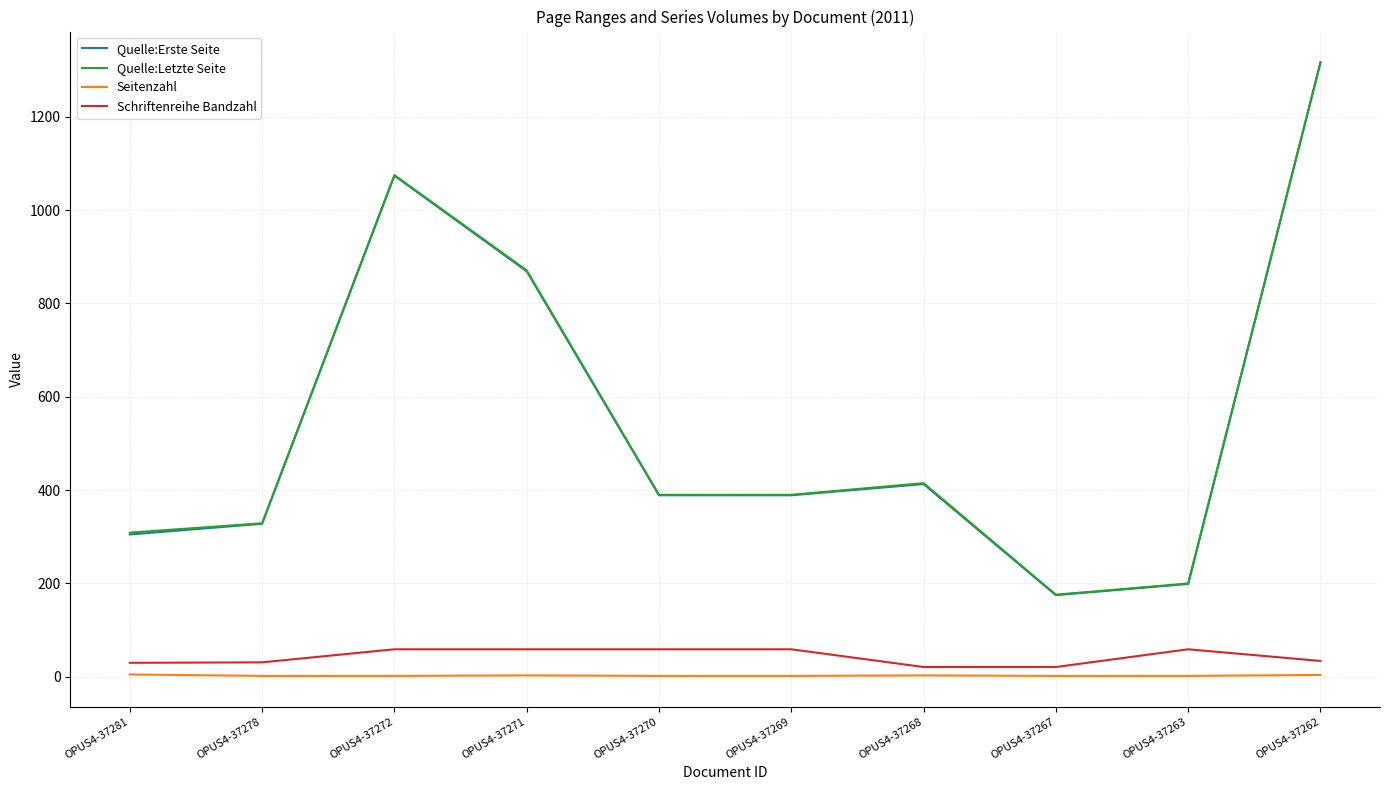

True or false: Quelle:Letzte Seite and Seitenzahl cross at least once.

False